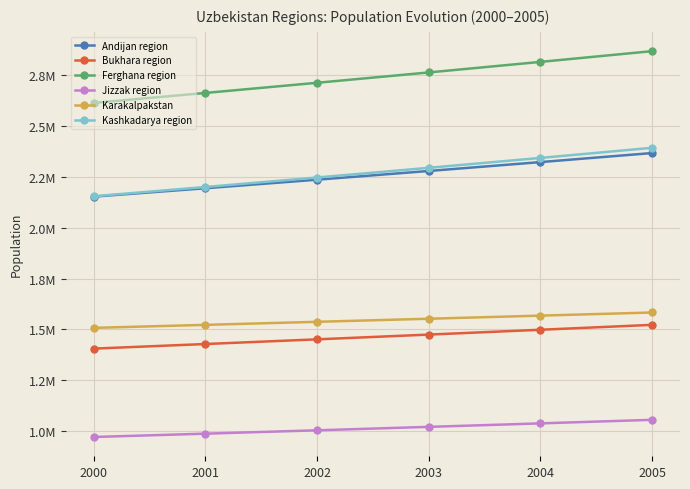

What is the value of the Andijan region point at the 5th from the left?

2323153.4